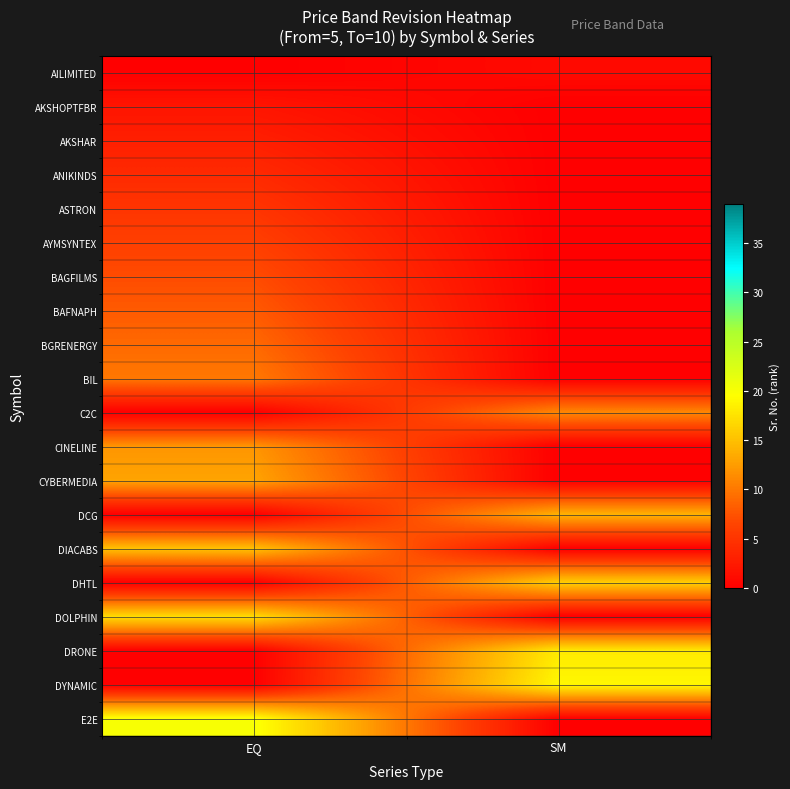

Which label corresponds to the smallest value in the chart?

EQ